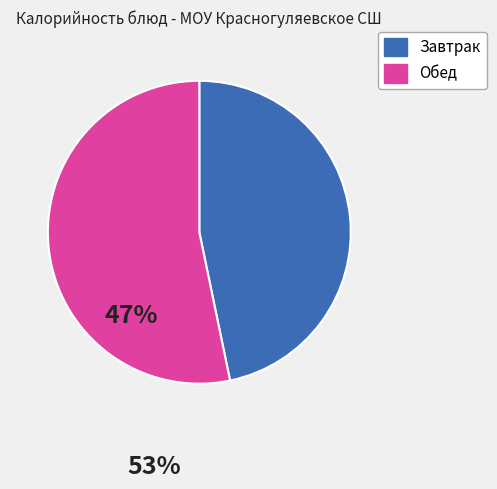

How many segments does this pie chart have?

2